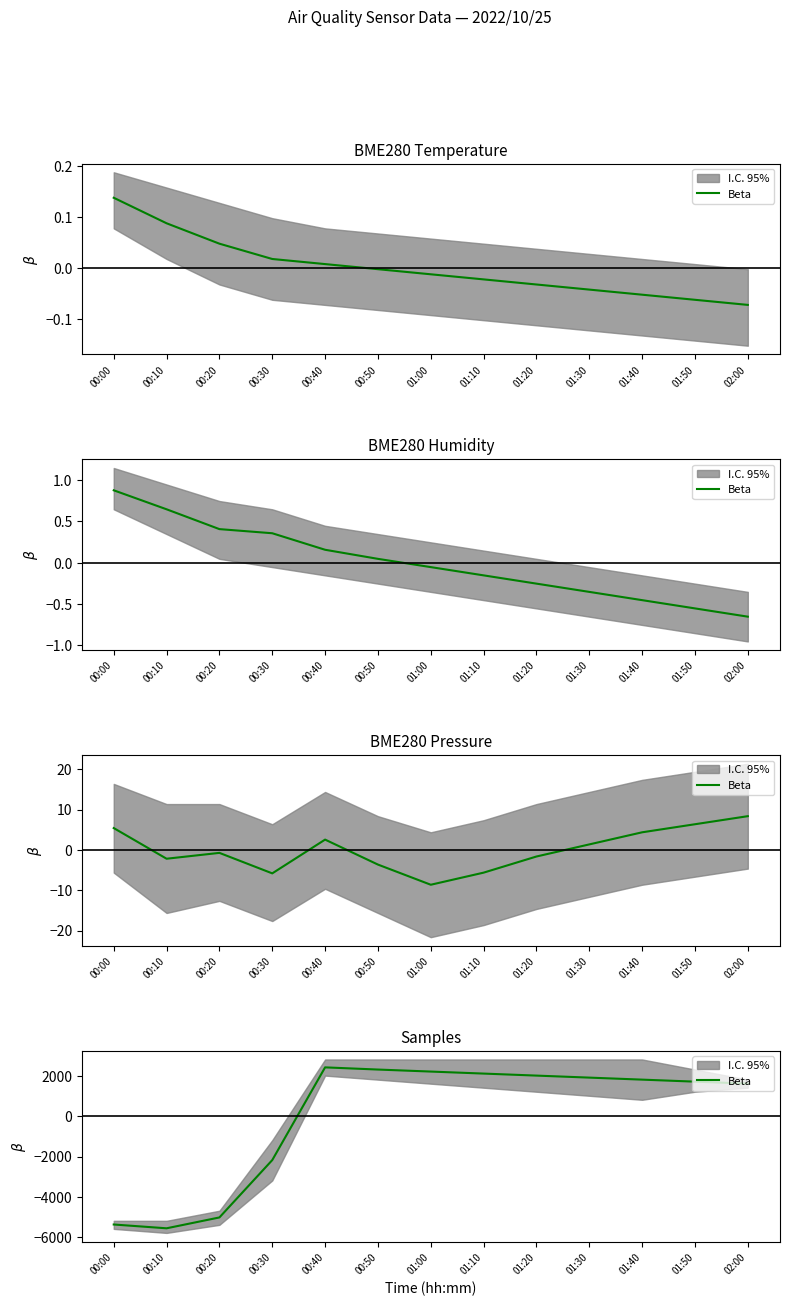

At which category does the data reach its first local valley?

00:10